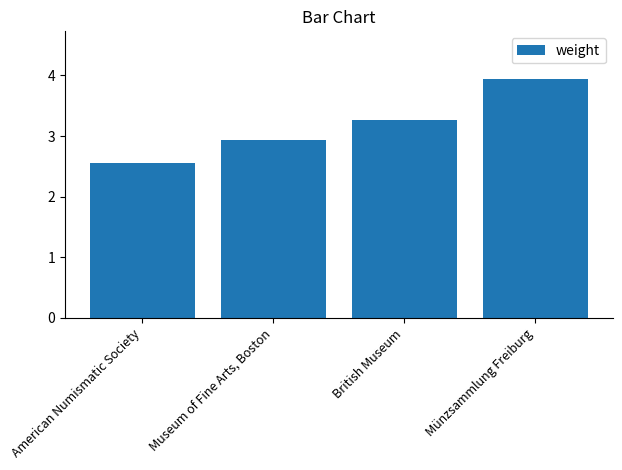

Are the bars horizontal?

No